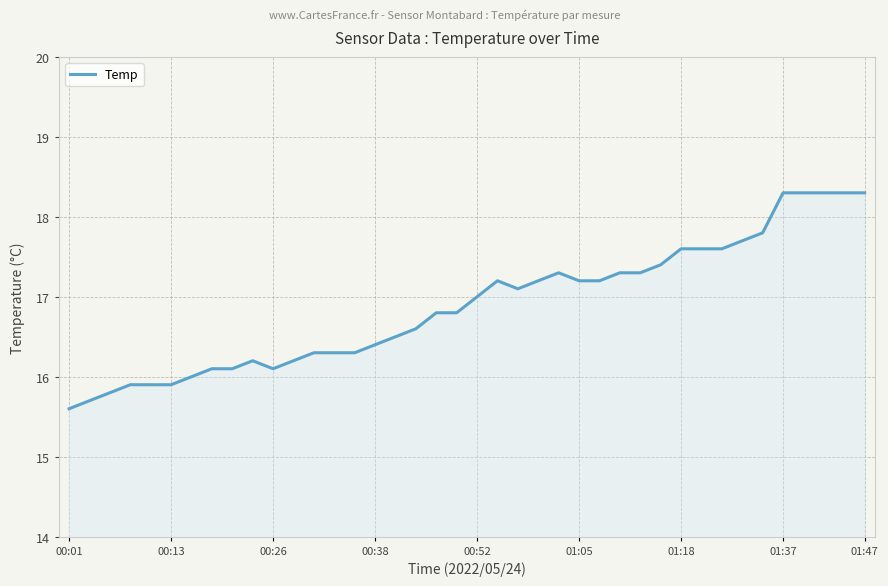

What is the maximum value shown in the chart?

18.3